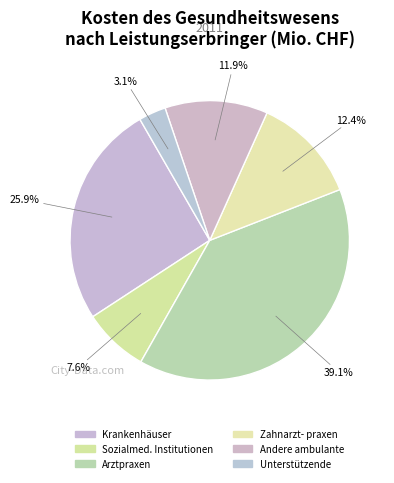

To the nearest percent, what is the average slice percentage?

17%